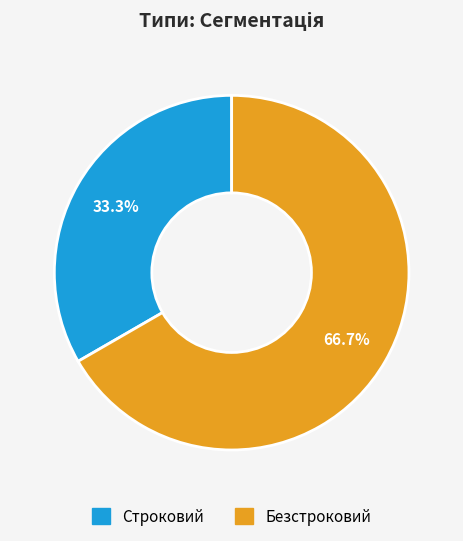

The Безстроковий slice represents 76% of the pie. True or false?

False